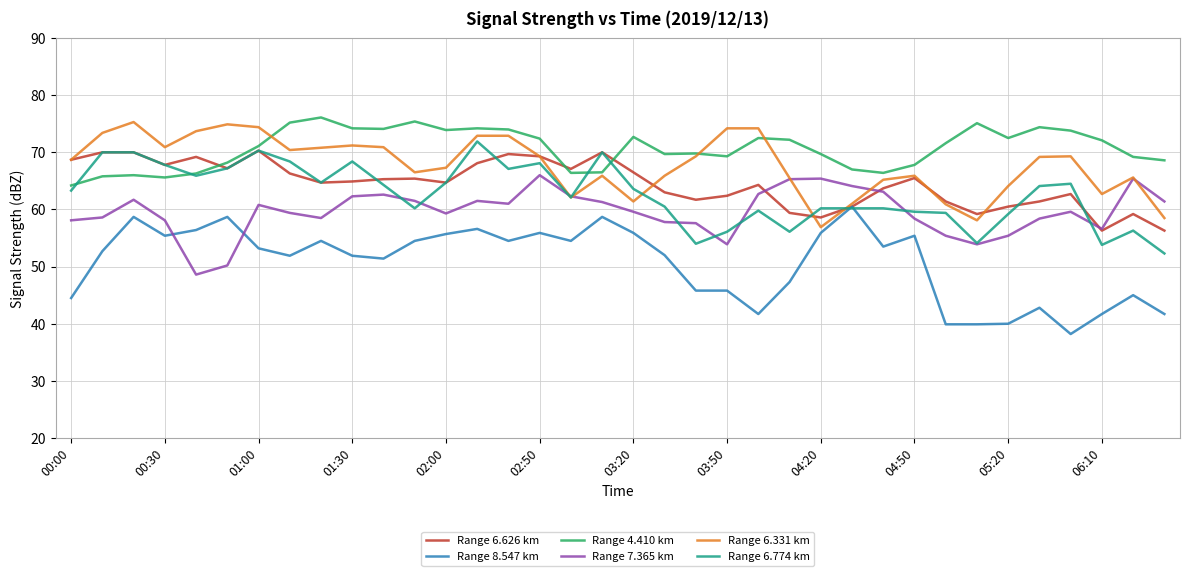

Count the number of data series in this chart.

6